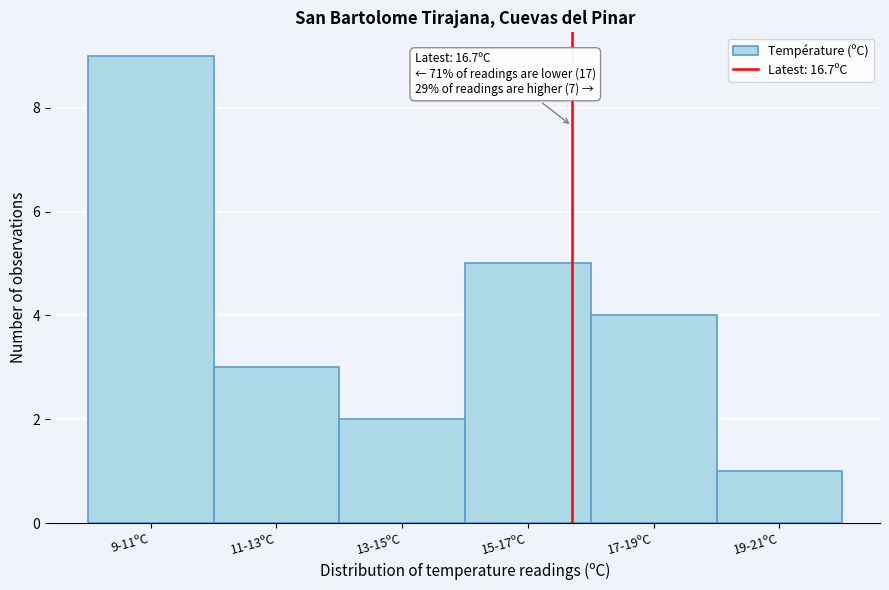

Reading left to right, list all the values displayed in this chart.

9	3	2	5	4	1